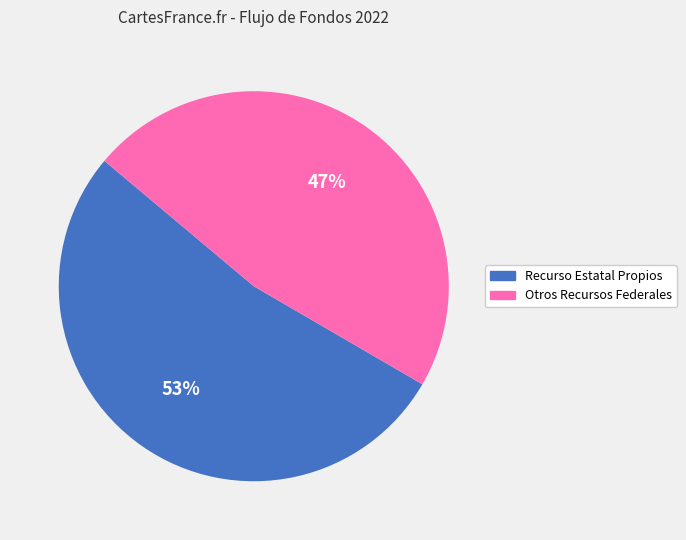

What is the ratio of the value at Otros Recursos Federales to the value at Recurso Estatal Propios?

0.9